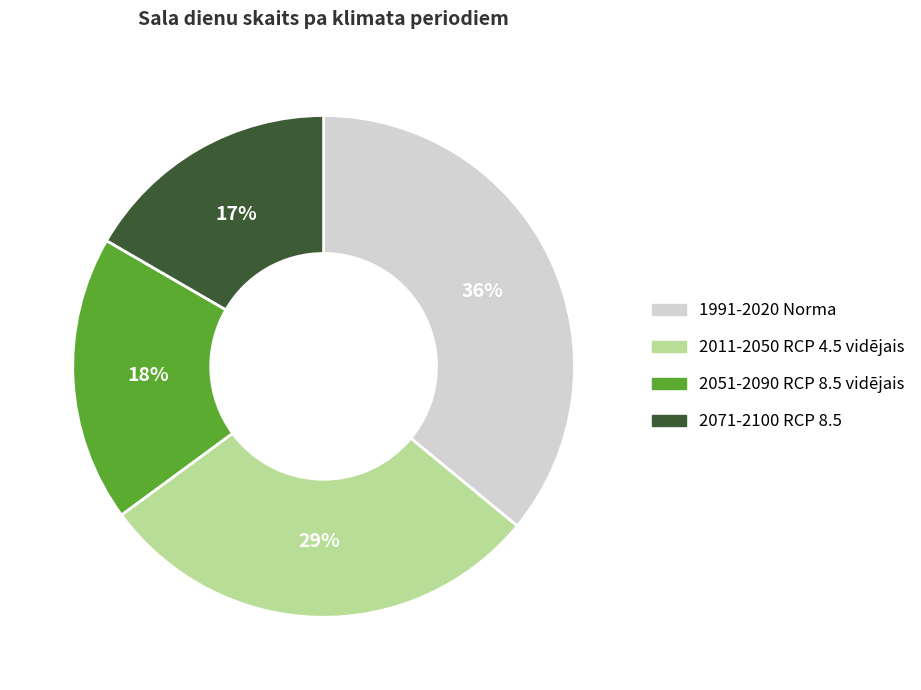

To the nearest percent, what is the difference between the largest and smallest slice percentages?

19%